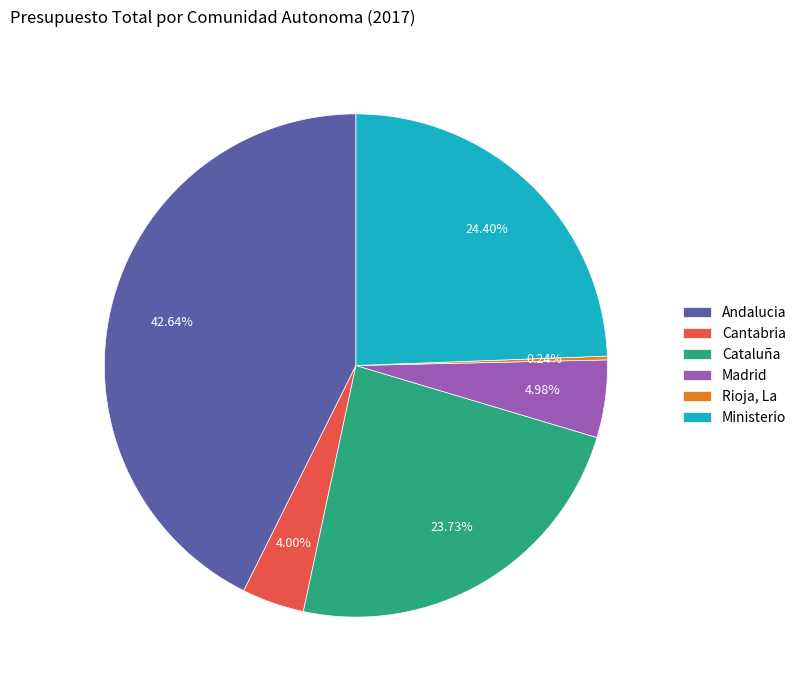

Does Ministerio account for over 50% of the chart?

No